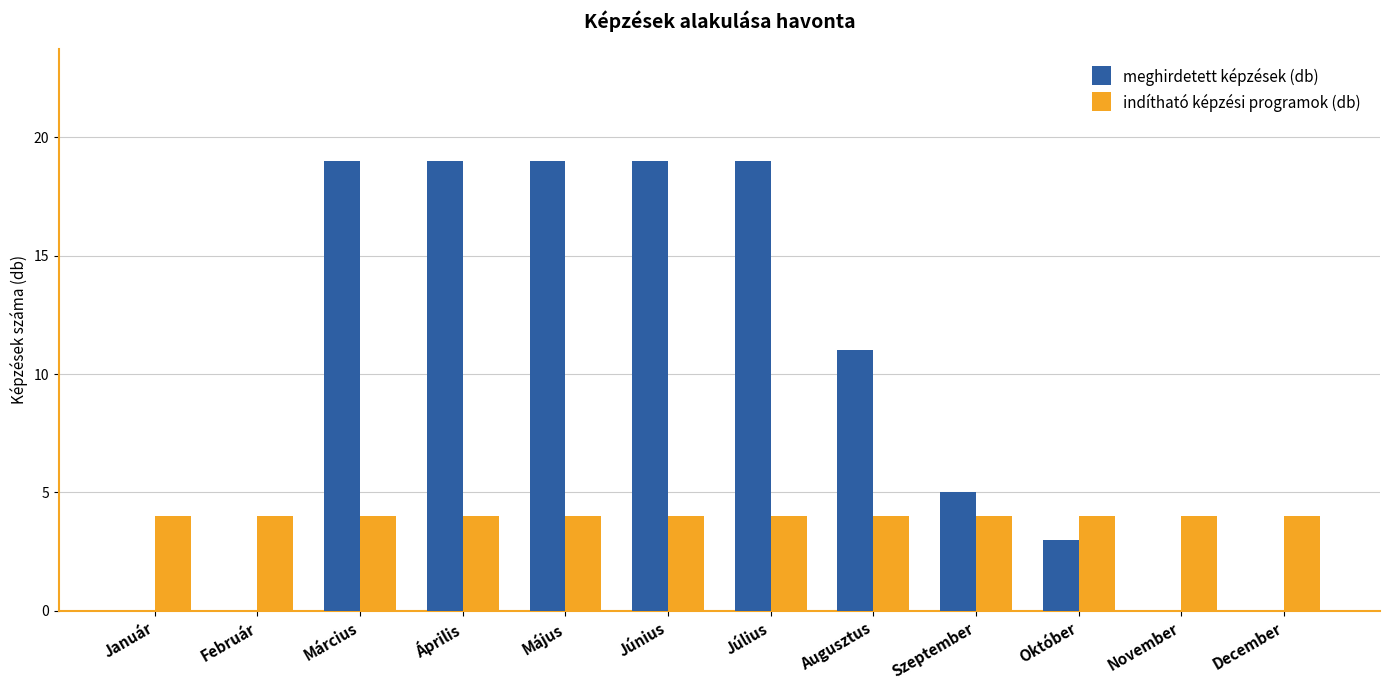

Reading left to right, transcribe all the data shown in this chart.

meghirdetett képzések (db): Január=0	Február=0	Március=19	Április=19	Május=19	Június=19	Július=19	Augusztus=11	Szeptember=5	Október=3	November=0	December=0
indítható képzési programok (db): Január=4	Február=4	Március=4	Április=4	Május=4	Június=4	Július=4	Augusztus=4	Szeptember=4	Október=4	November=4	December=4